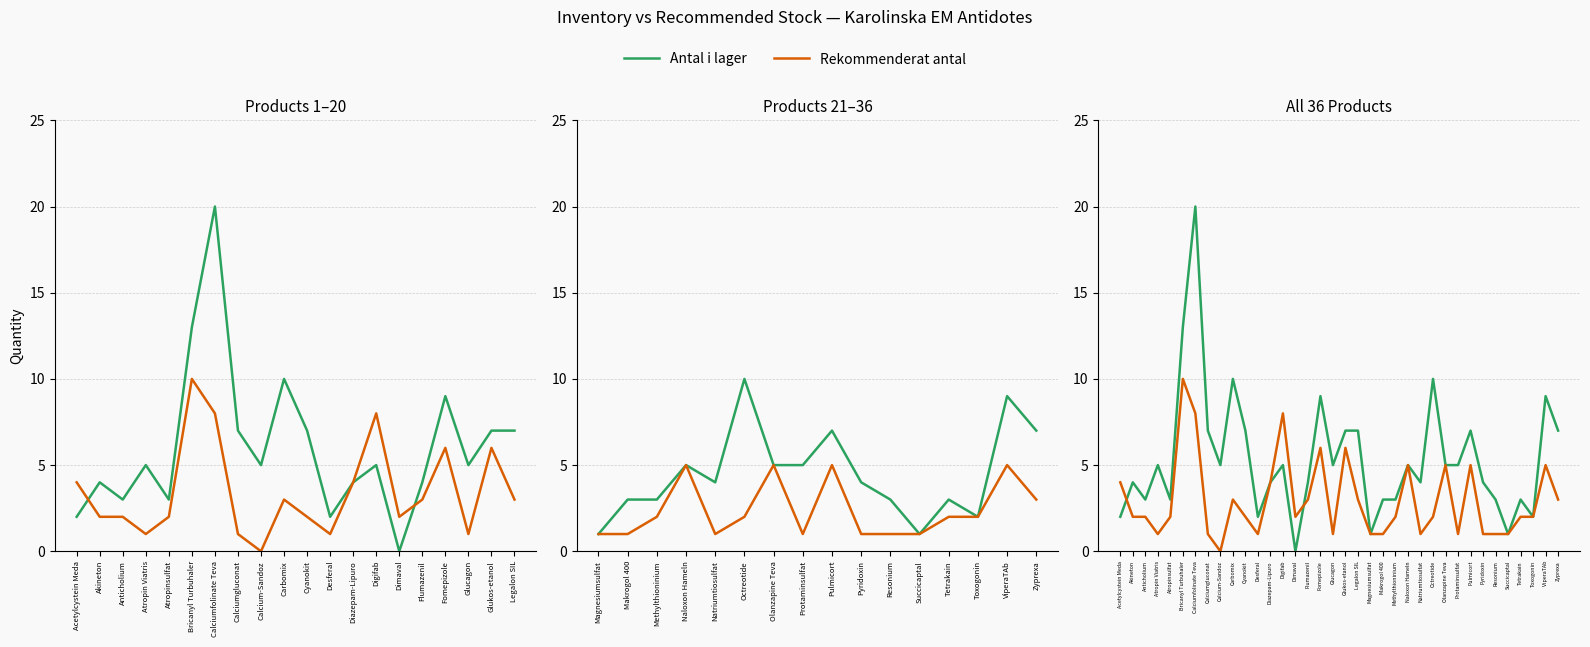

In Rekommenderat antal, how many points are higher than both neighbors (excluding endpoints)?

9